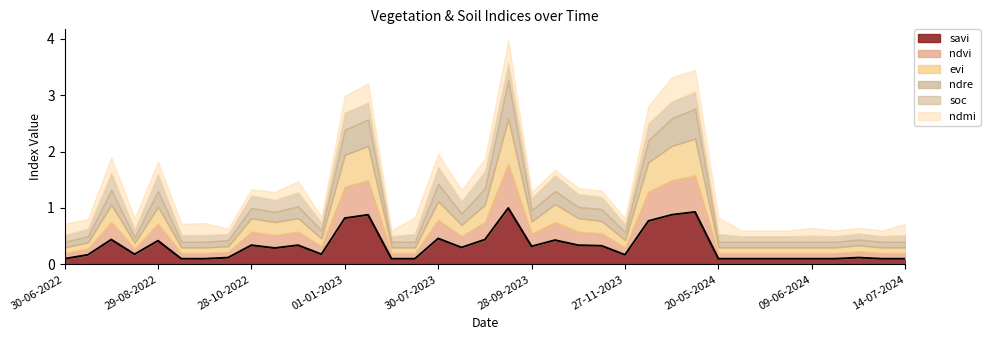

Which series has the largest range (max minus min)?

savi